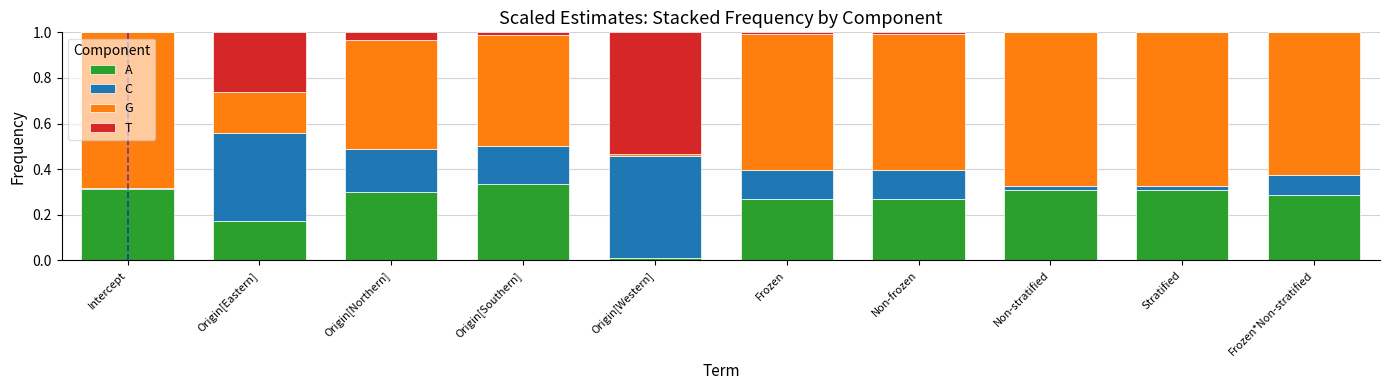

What is the total value across all series at Origin[Eastern]?

1.0